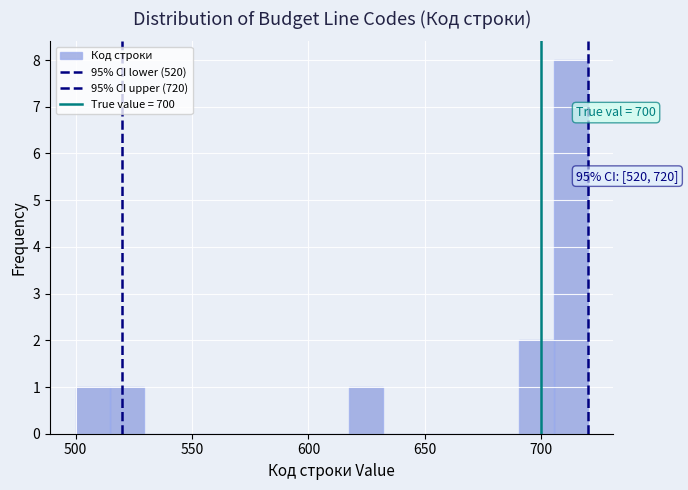

Read against the x-axis, roughly where is the centre of the tallest bar?

715